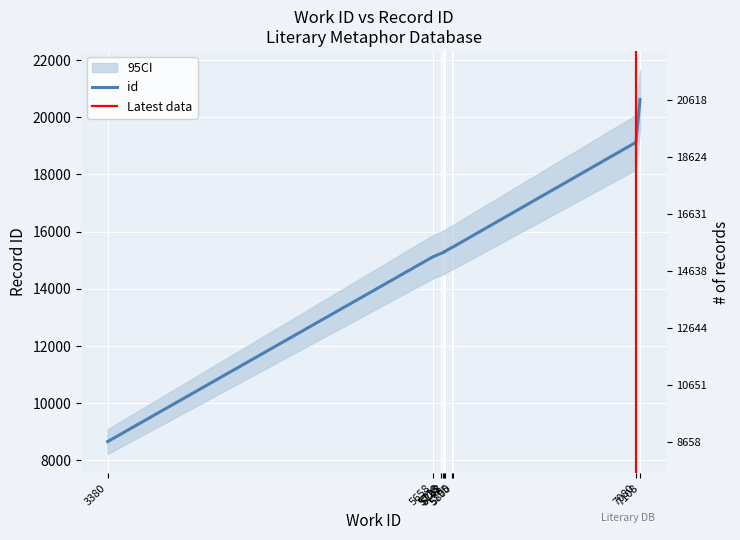

What is the sum of all values?

155557